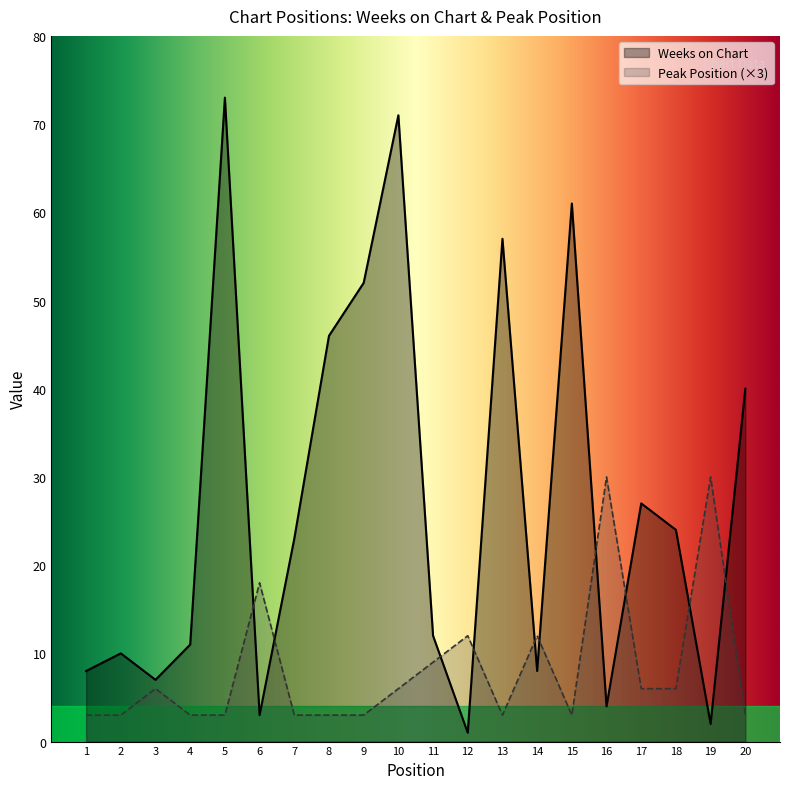

Rank the series at 10 from highest to lowest value.

Weeks on Chart, Peak Position (×3)